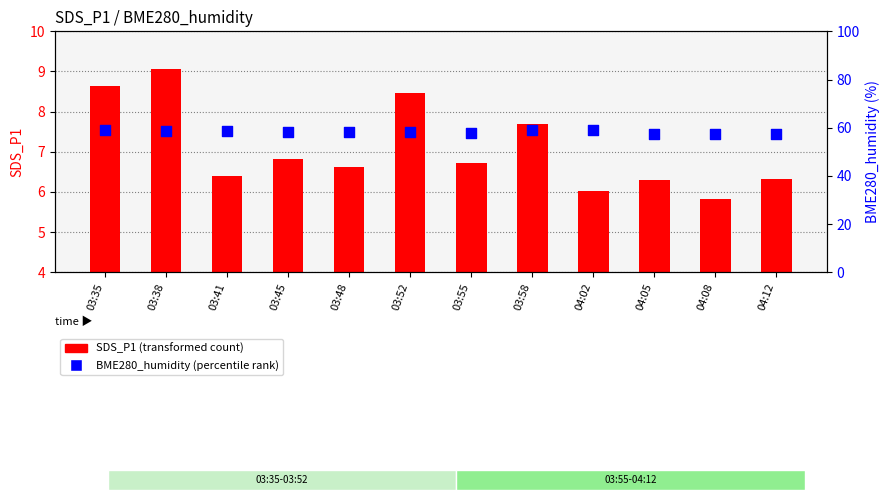

At how many categories does at least one series exceed 54?

12